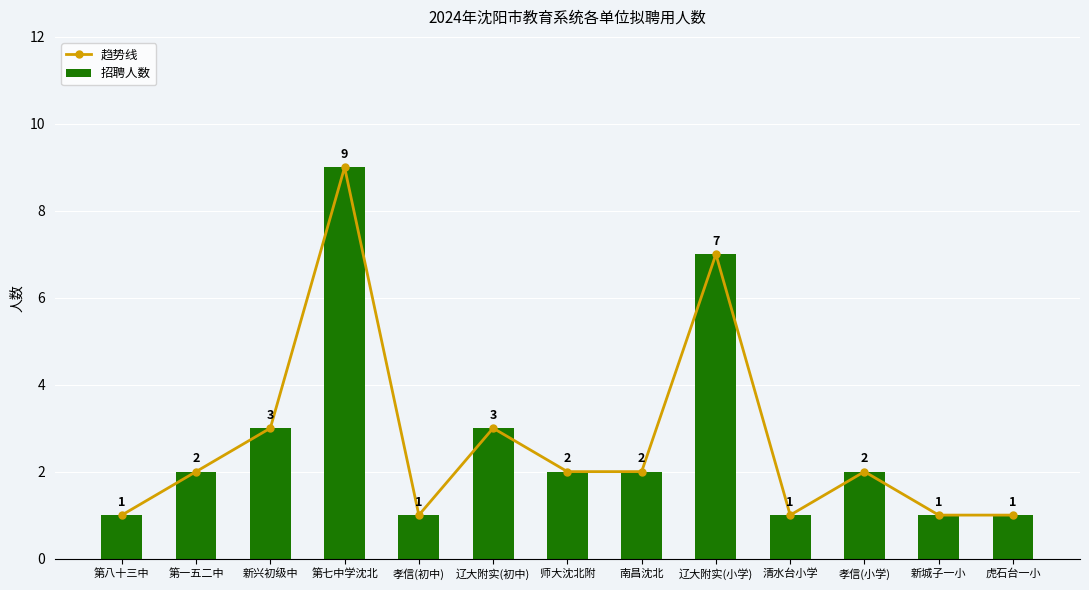

What is the label of the 5th bar from the left?

孝信(初中)